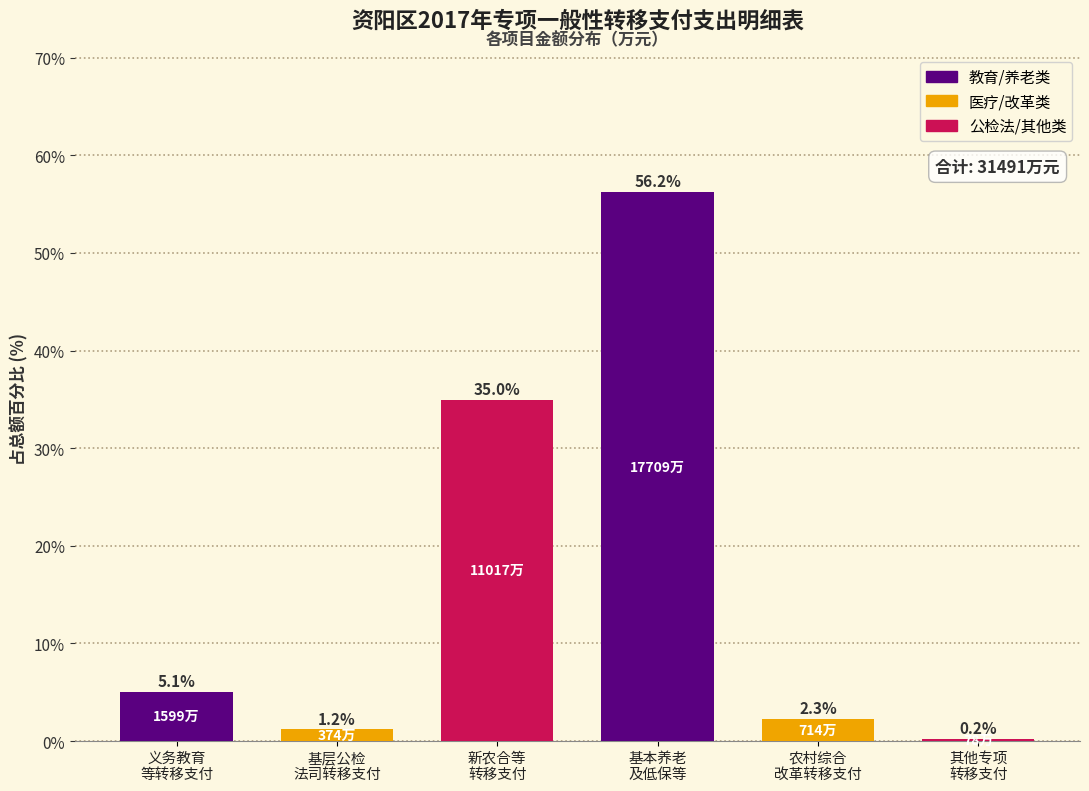

Reading right to left, what are all the values shown in this chart?

0.2	2.3	56.2	35.0	1.2	5.1